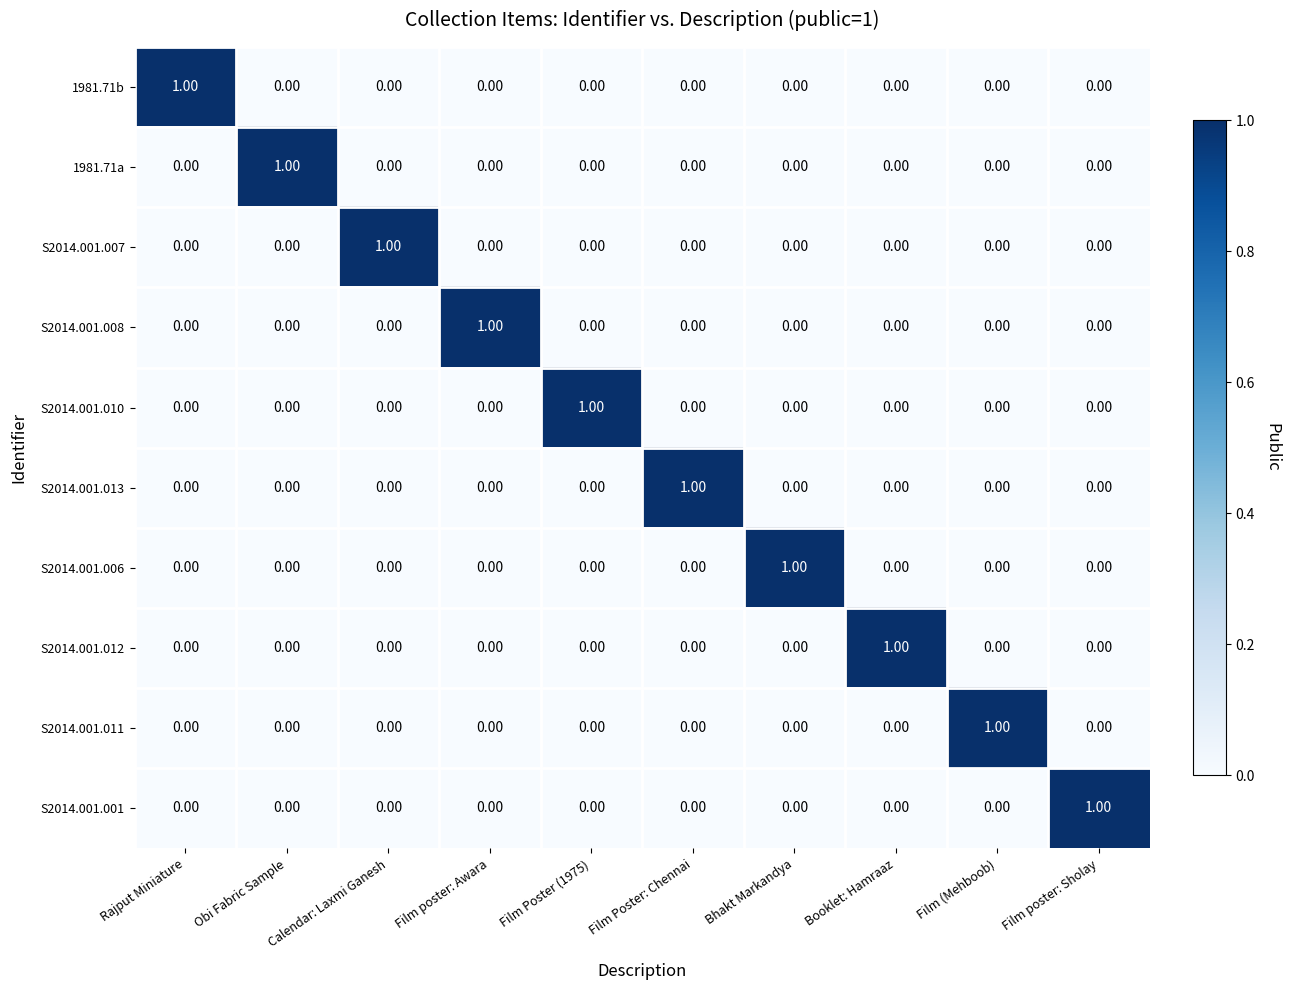

What is the total value across all series at Bhakt Markandya?

1